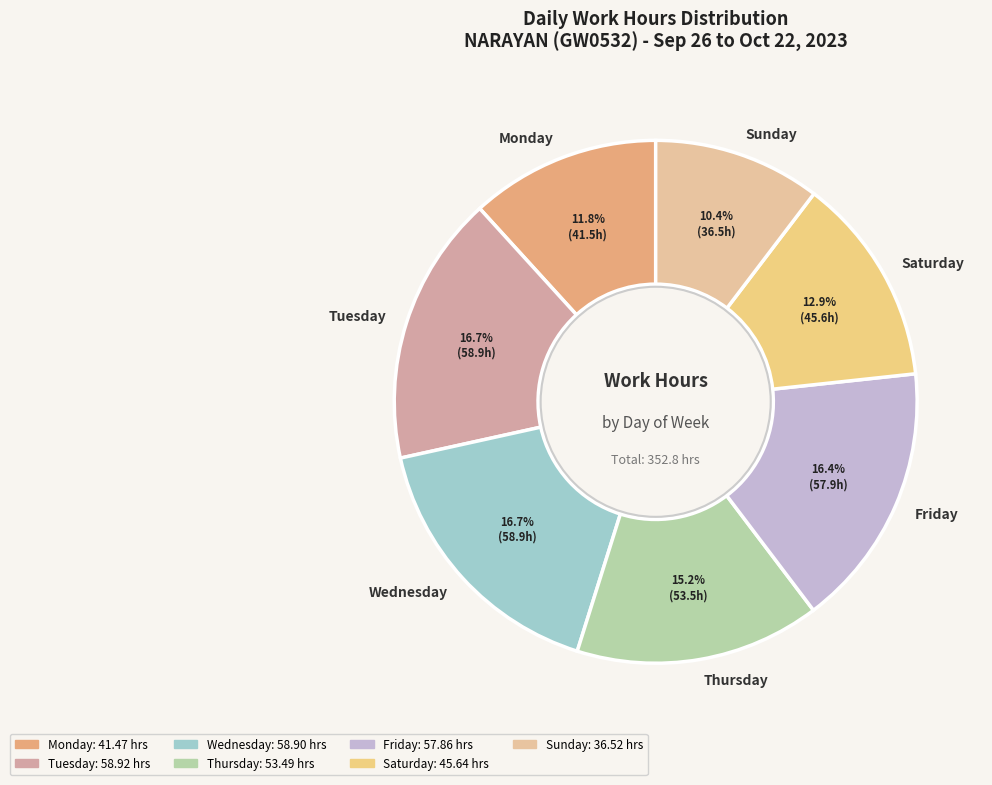

Count the number of slices in the pie.

7